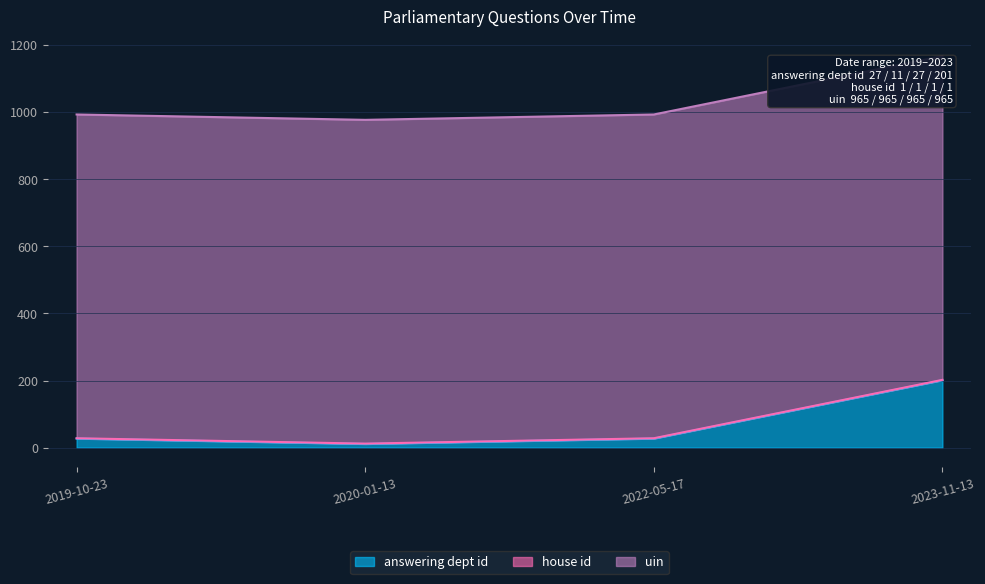

What is the difference between the highest and lowest values at 2023-11-13?

964